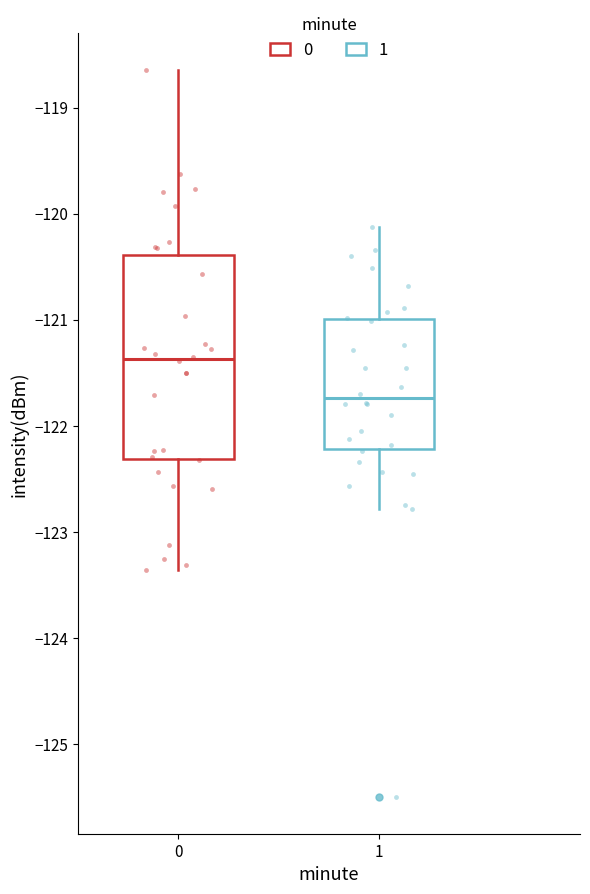

Reading left to right, transcribe this box plot: for each box, give where its median line is, the range the box spans, and where its two whiskers end, as read against the y-axis. The values are not printed on the chart, so give them approximately, as read against the axis.

0: median -121.4, box -122.3 to -120.4, whiskers -123.4 to -118.6
1: median -121.7, box -122.2 to -121.0, whiskers -122.8 to -120.1